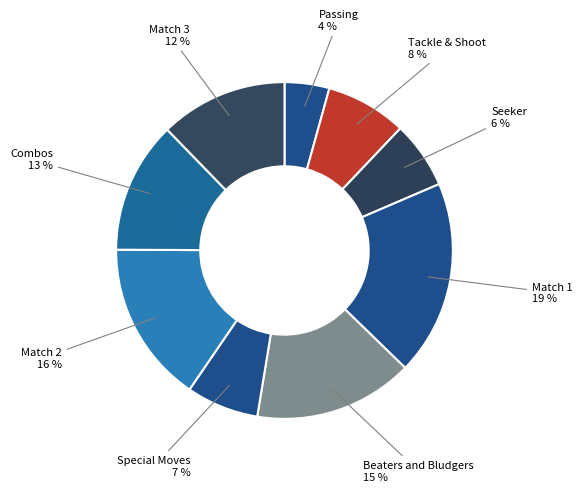

What is the largest slice in the pie chart?

Match 1